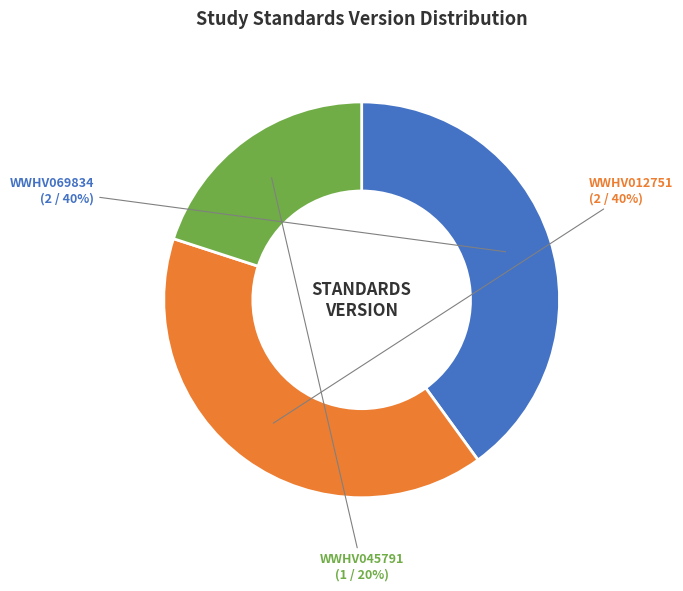

What percentage is the WWHV012751 slice, to the nearest percent?

40%